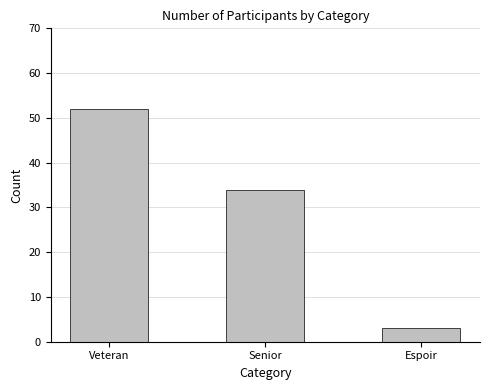

At which label is the value closest to 27?

Senior